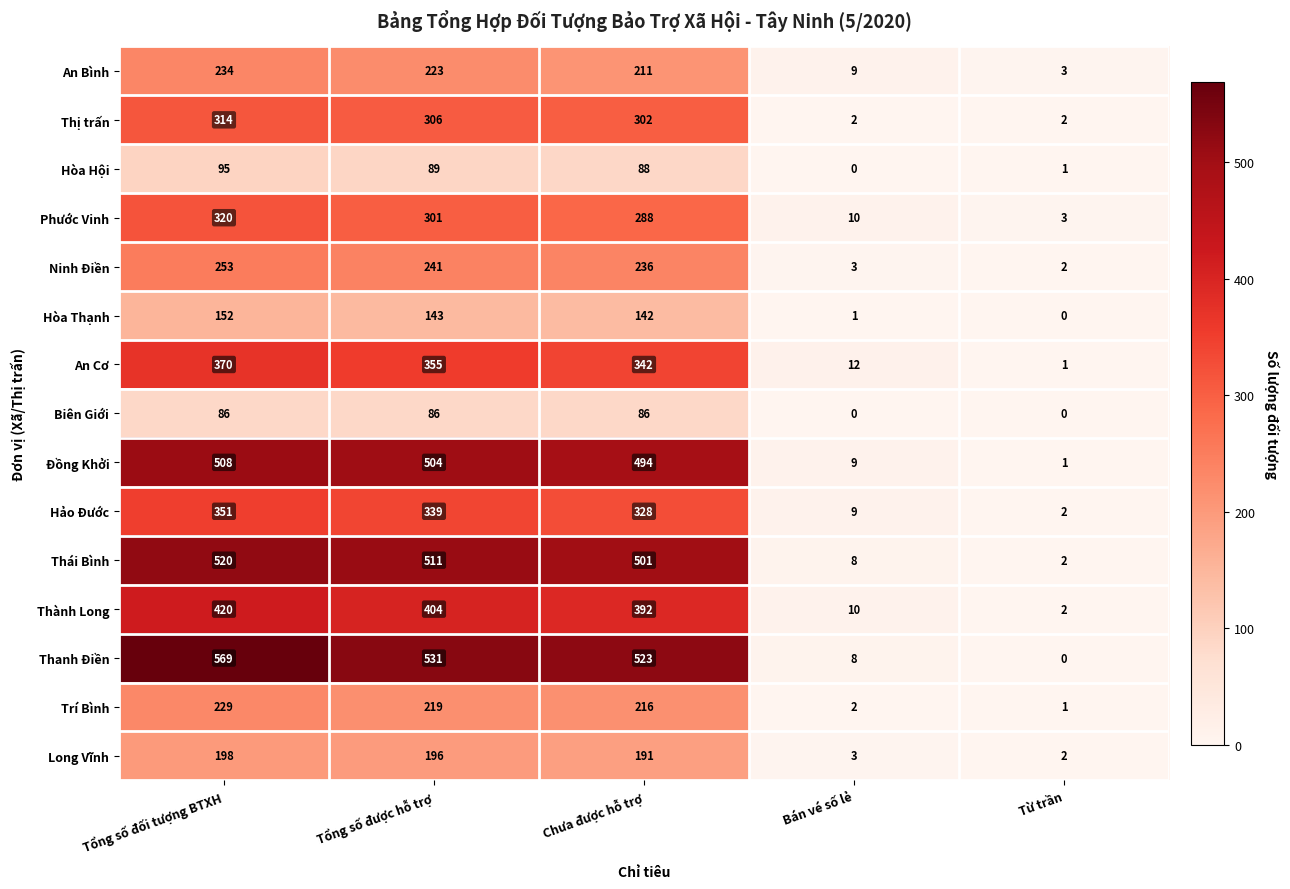

What value does the Thanh Điền series have at Chưa được hỗ trợ, to the nearest 100?

500